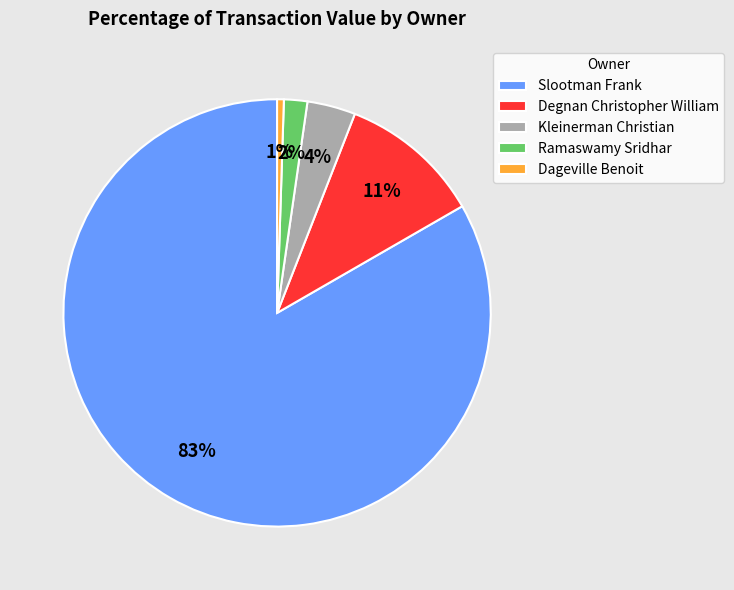

Which category has the biggest portion of the pie?

Slootman Frank